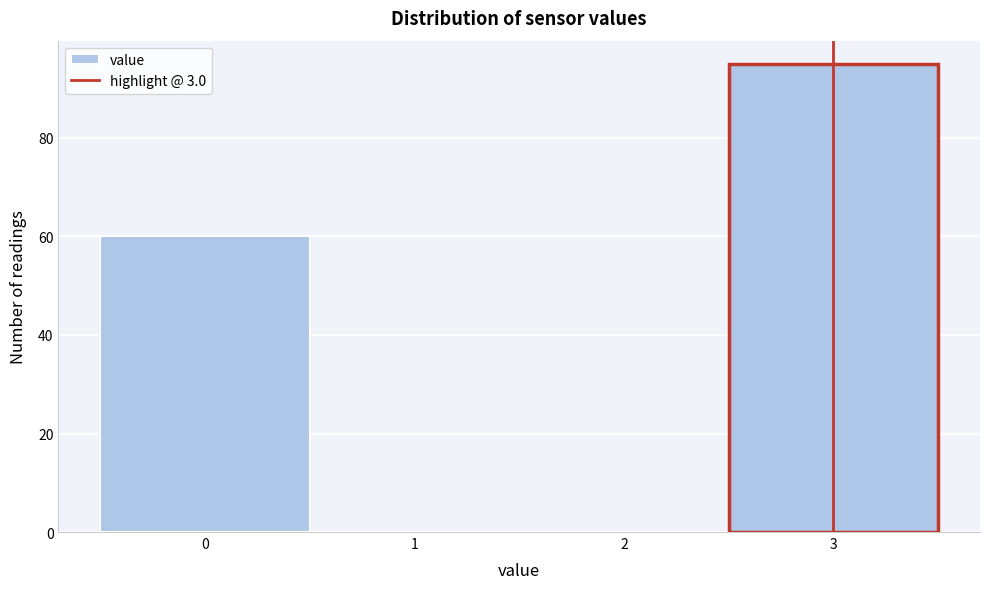

Reading left to right, transcribe this chart: for each bar, give the range it covers on the x-axis and its height. The values are not printed on the chart, so give them approximately, as read against the axis.

-0.5 to 0.5: 60
0.5 to 1.5: 0
1.5 to 2.5: 0
2.5 to 3.5: 96